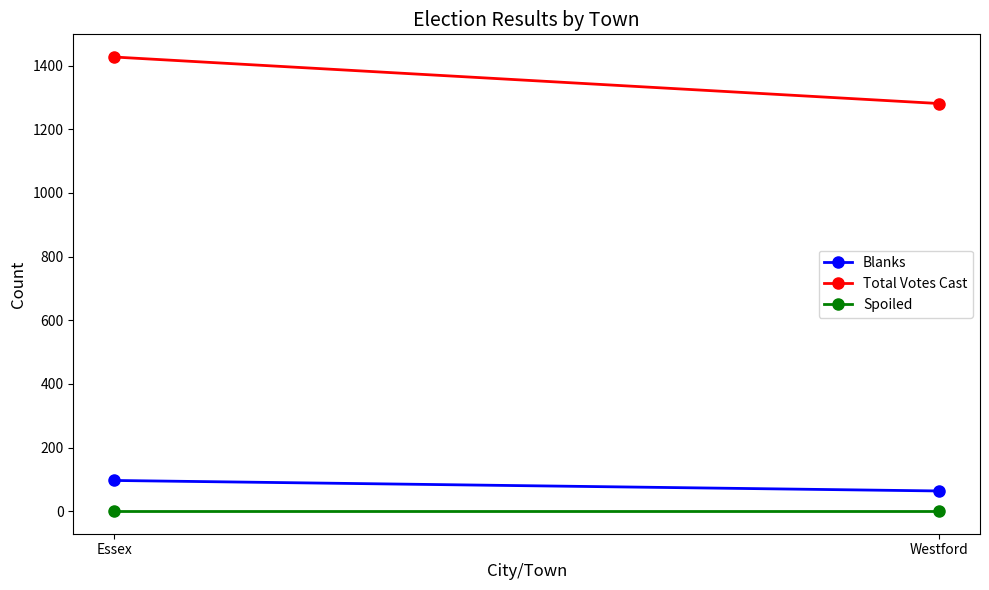

Does the chart have visible grid lines?

No